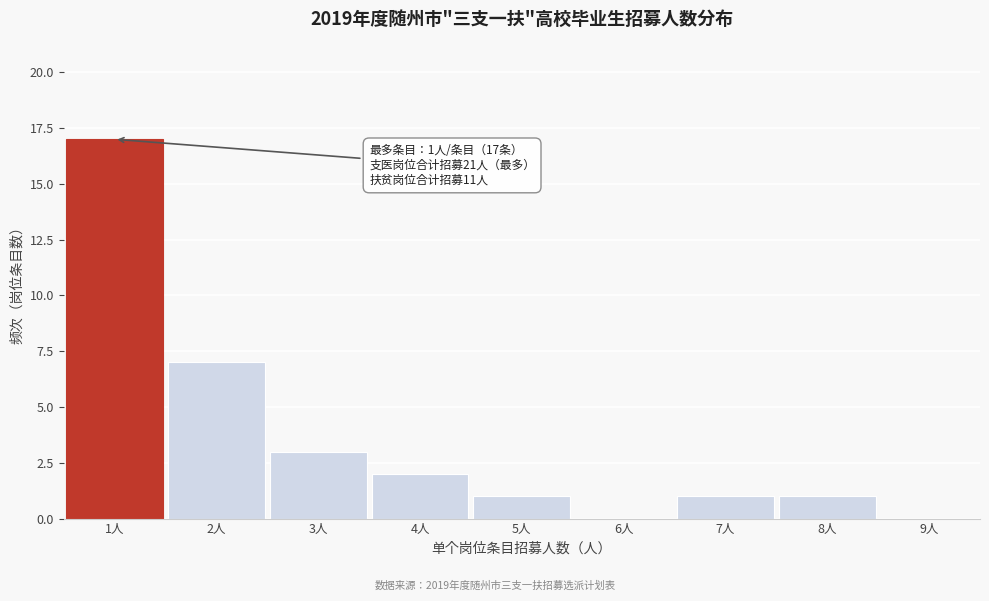

Which range on the x-axis has the tallest bar?

0.5 to 1.5